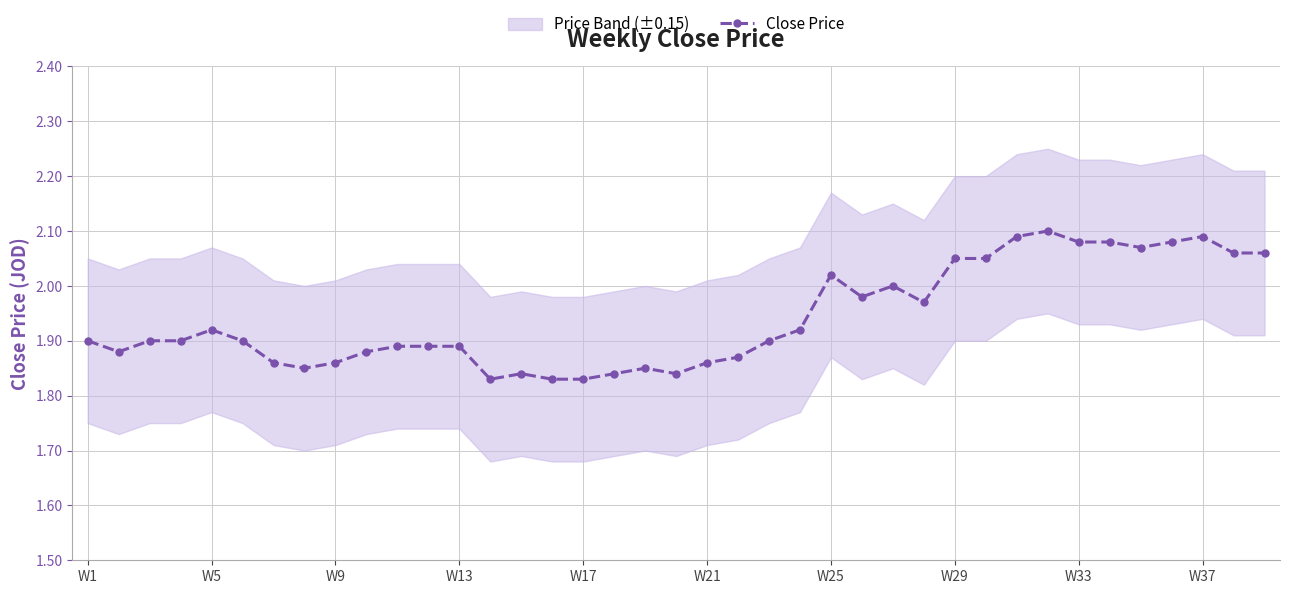

True or false: Close Price has more than 0 points higher than both neighbors.

True